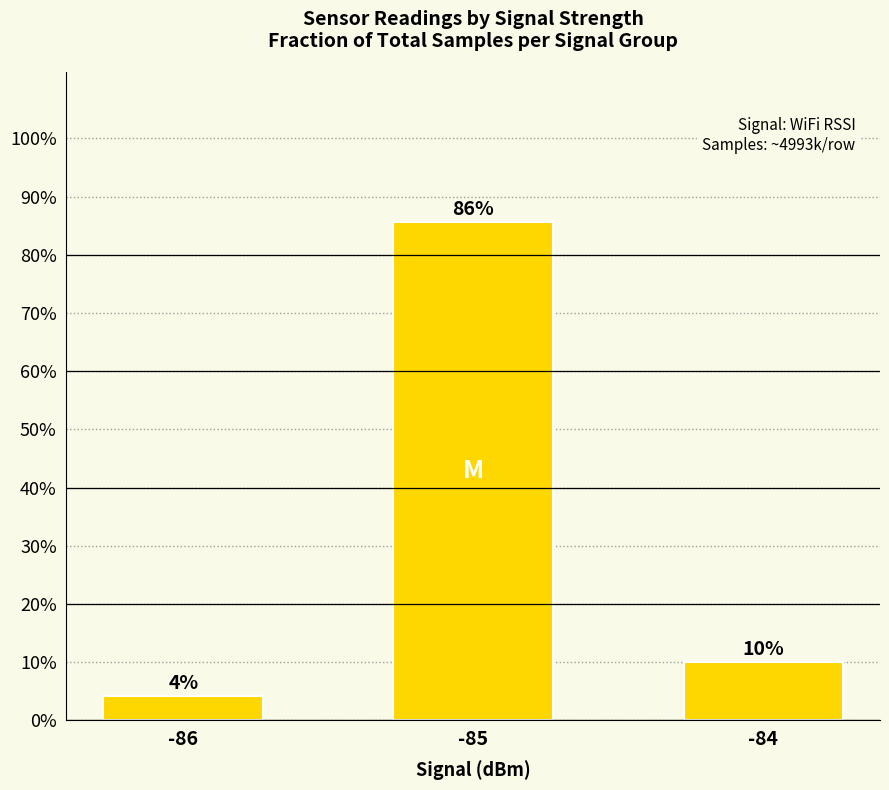

Rank the categories by value from lowest to highest.

-86, -84, -85